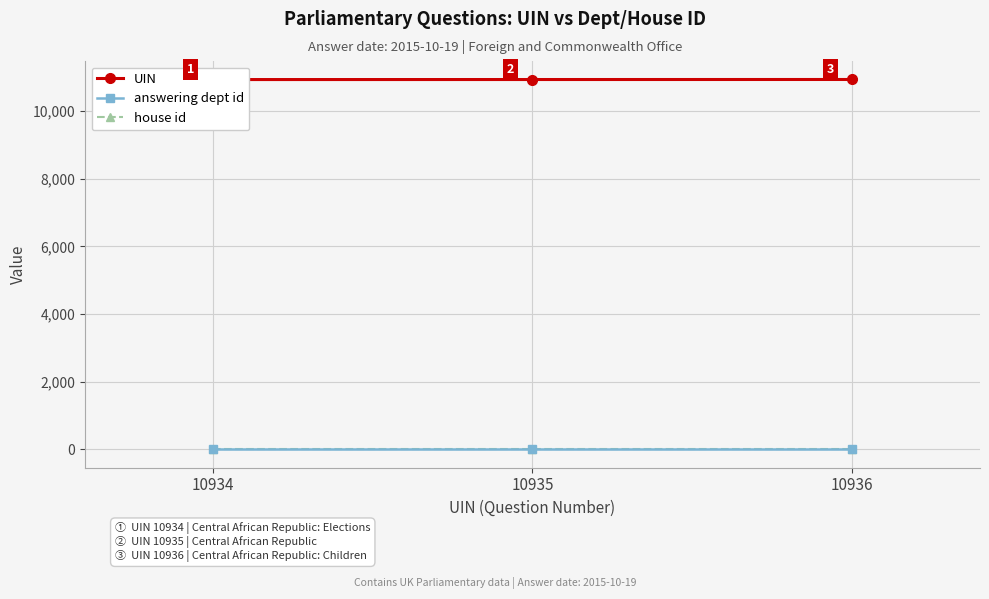

Reading left to right, list all the values displayed in this chart.

UIN: 10934=10934	10935=10935	10936=10936
answering dept id: 10934=16	10935=16	10936=16
house id: 10934=1	10935=1	10936=1